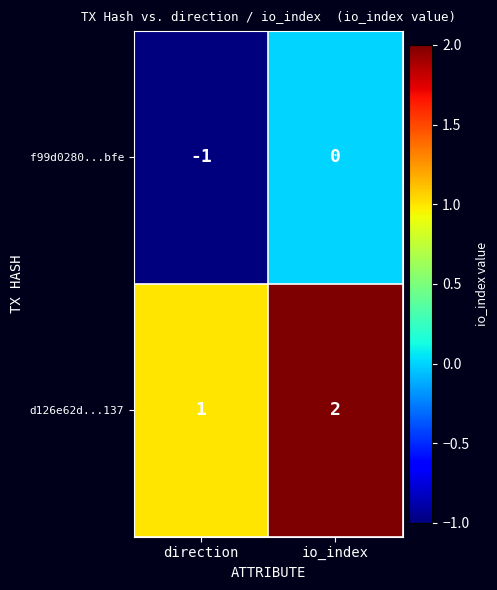

List the series in order of their peak value, highest first.

d126e62d...137, f99d0280...bfe